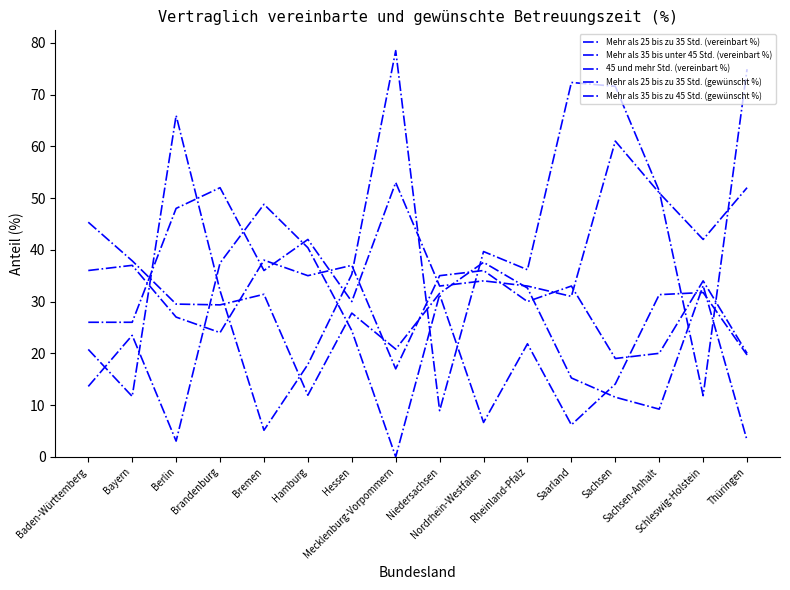

What is the difference between the Mehr als 25 bis zu 35 Std. (vereinbart %) values at Bayern and Rheinland-Pfalz?

5.3